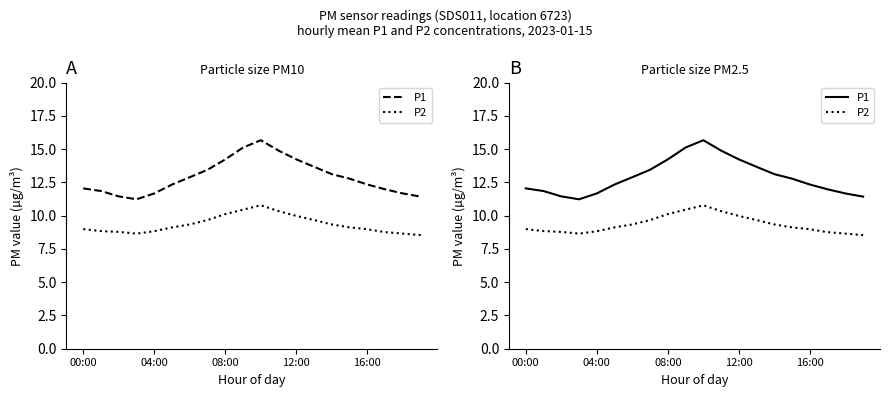

Is the value of P1 at 14 greater than the value of P2 at 10?

Yes